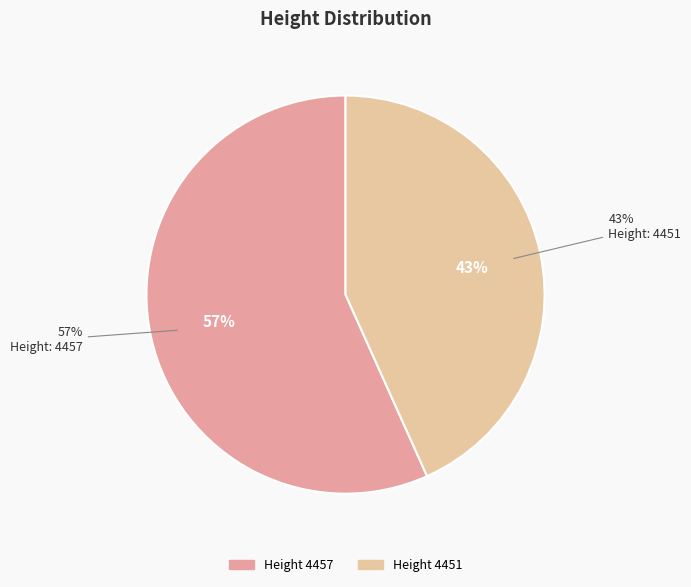

Is the sum of 4457 and 4451 greater than half?

Yes